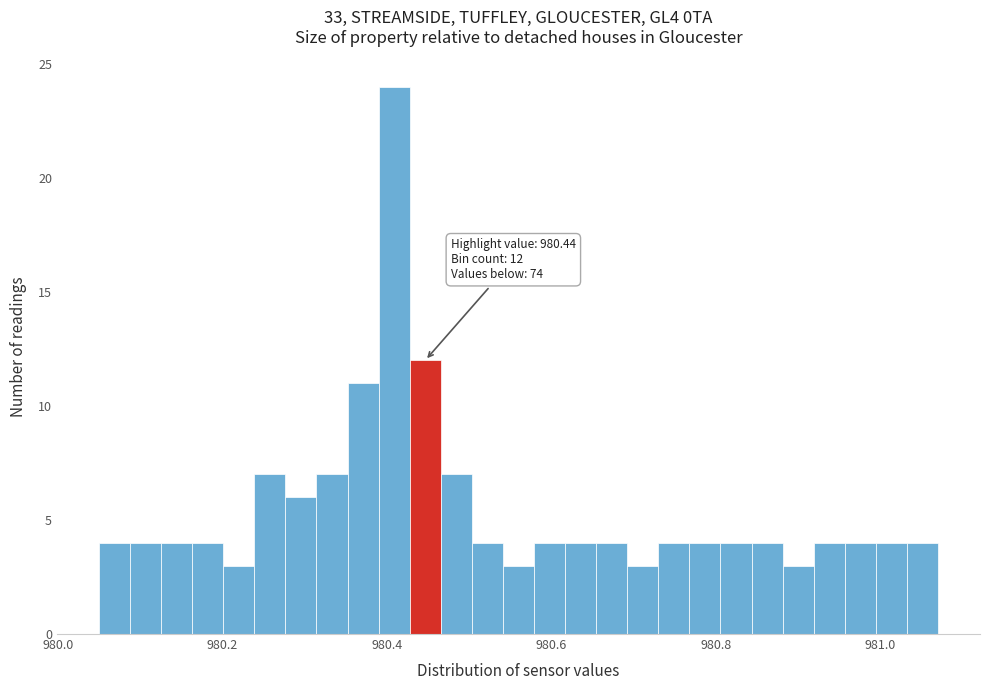

Read against the x-axis, roughly where is the centre of the tallest bar?

980.40